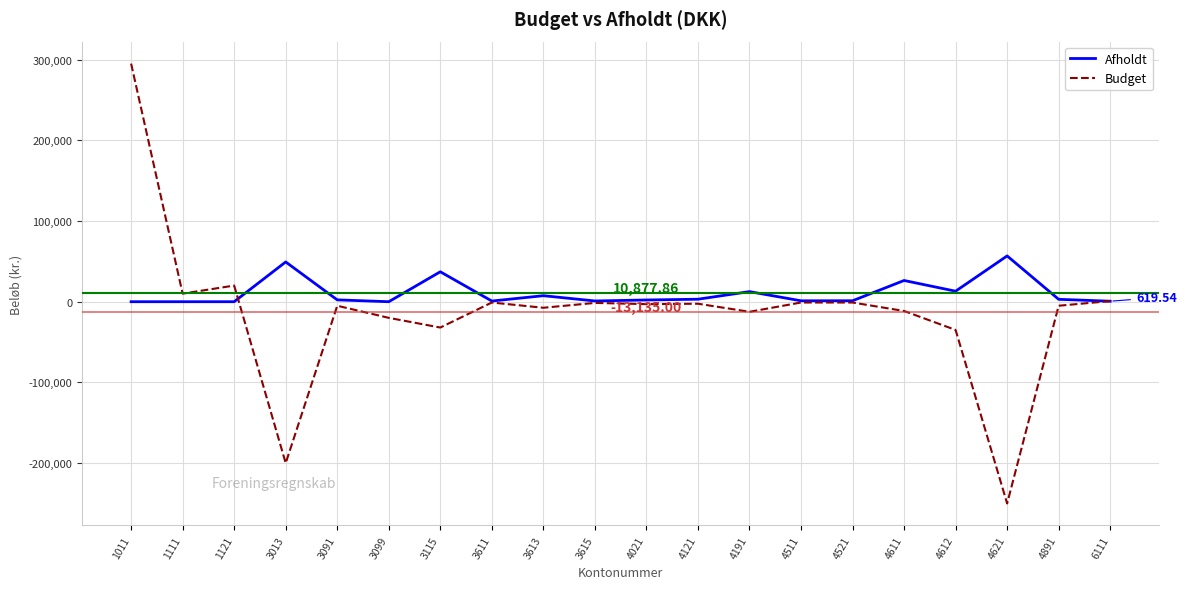

At which label does Budget first exceed -3000?

1011